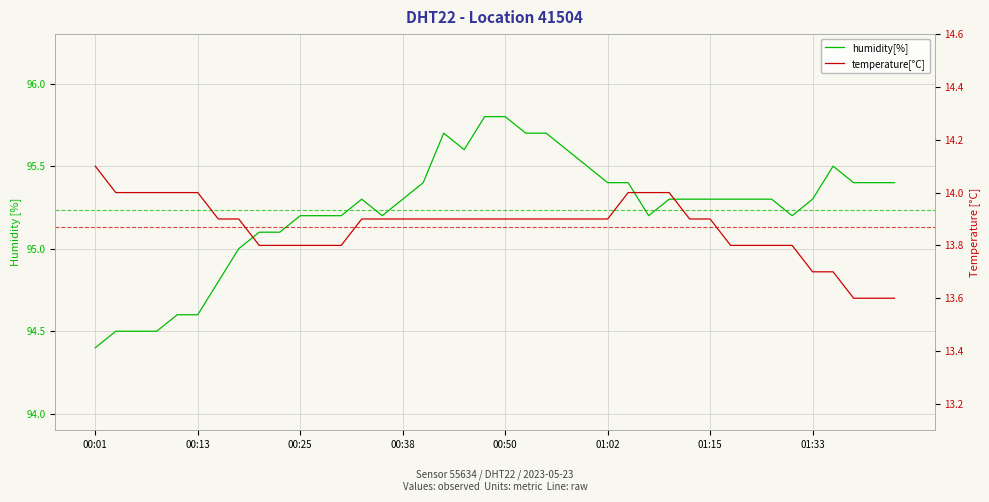

Between 00:01 and 33, which is larger?

33